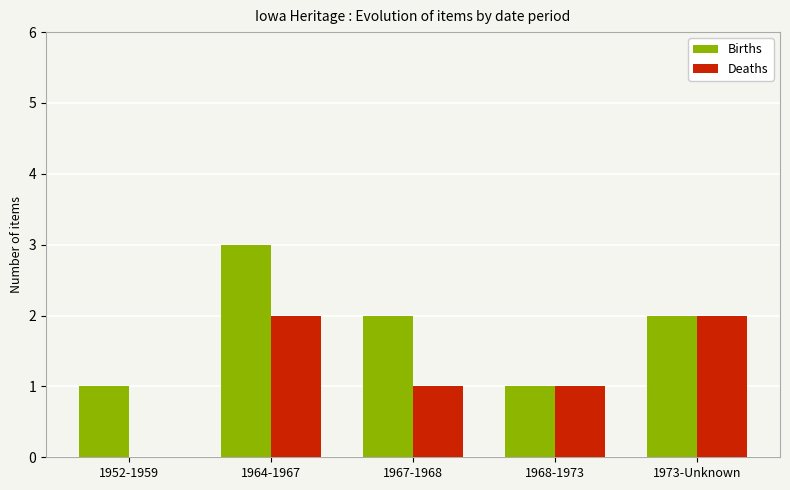

What is the sum of the Deaths values at 1973-Unknown and 1964-1967?

4